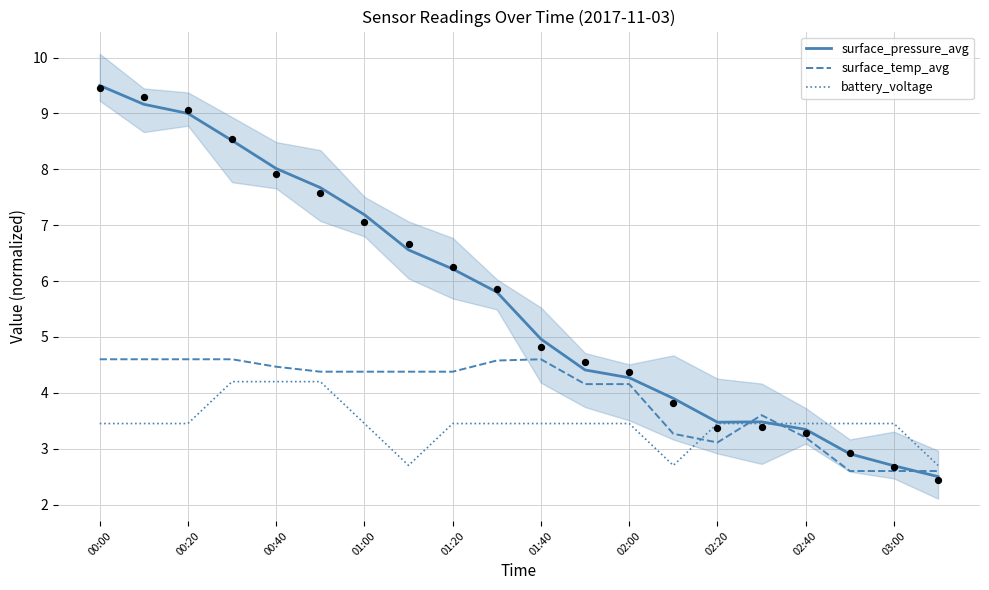

Which series contains the highest Y value?

surface_pressure_avg